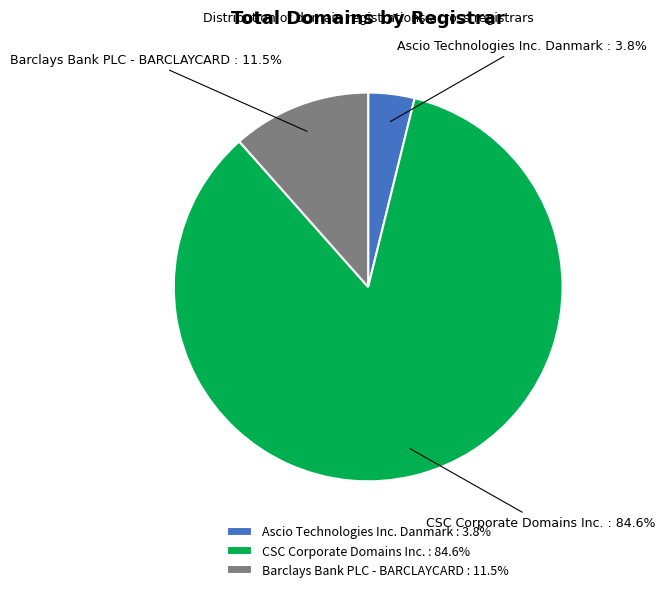

What portion of the pie excludes Barclays Bank PLC - BARCLAYCARD?

88.5%